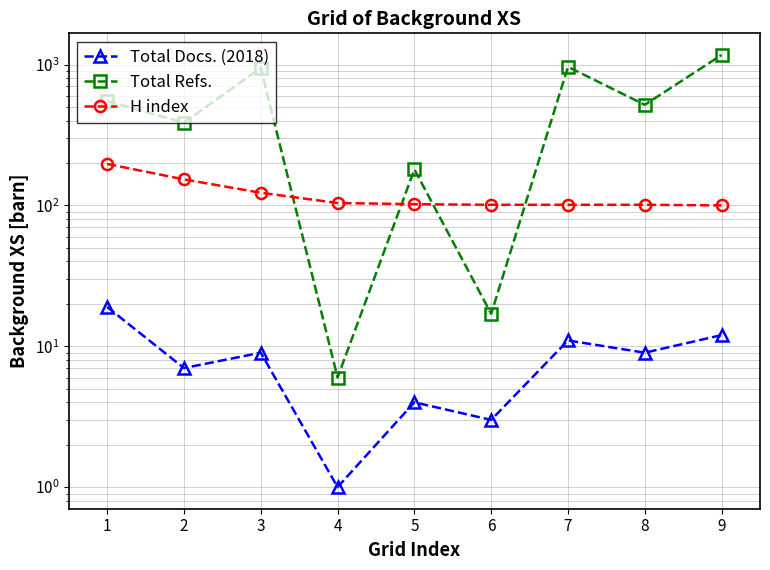

True or false: Total Refs. and Total Docs. (2018) intersect in this chart.

False